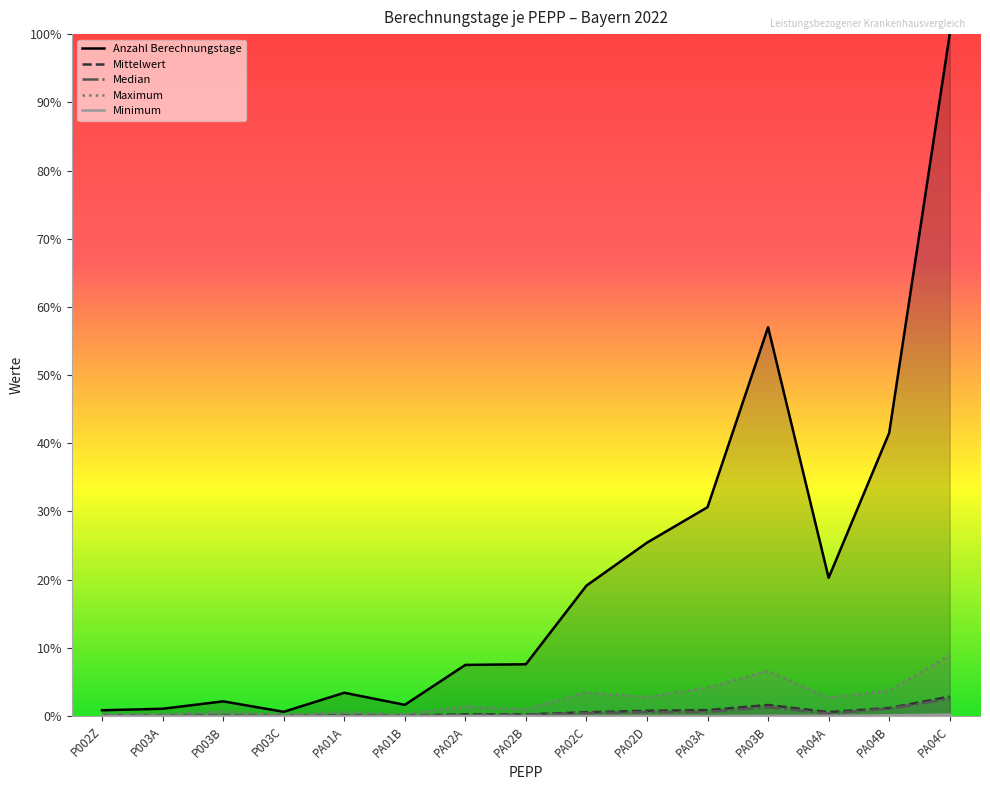

True or false: Maximum and Minimum intersect in this chart.

False